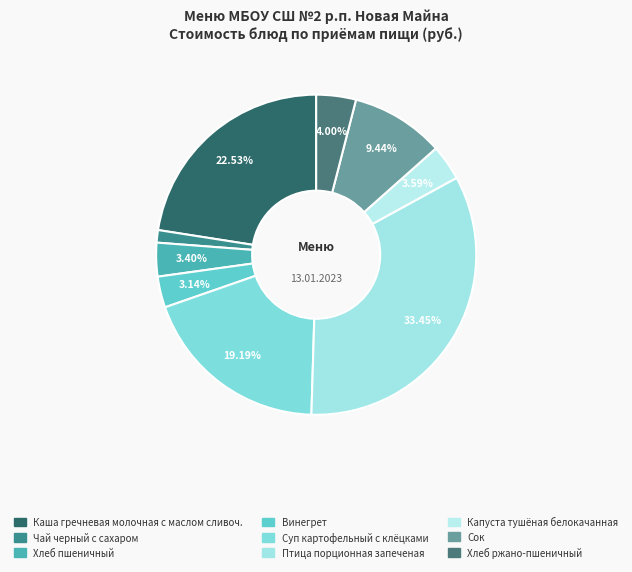

To the nearest percent, what is the combined percentage of Сок and Хлеб пшеничный?

13%